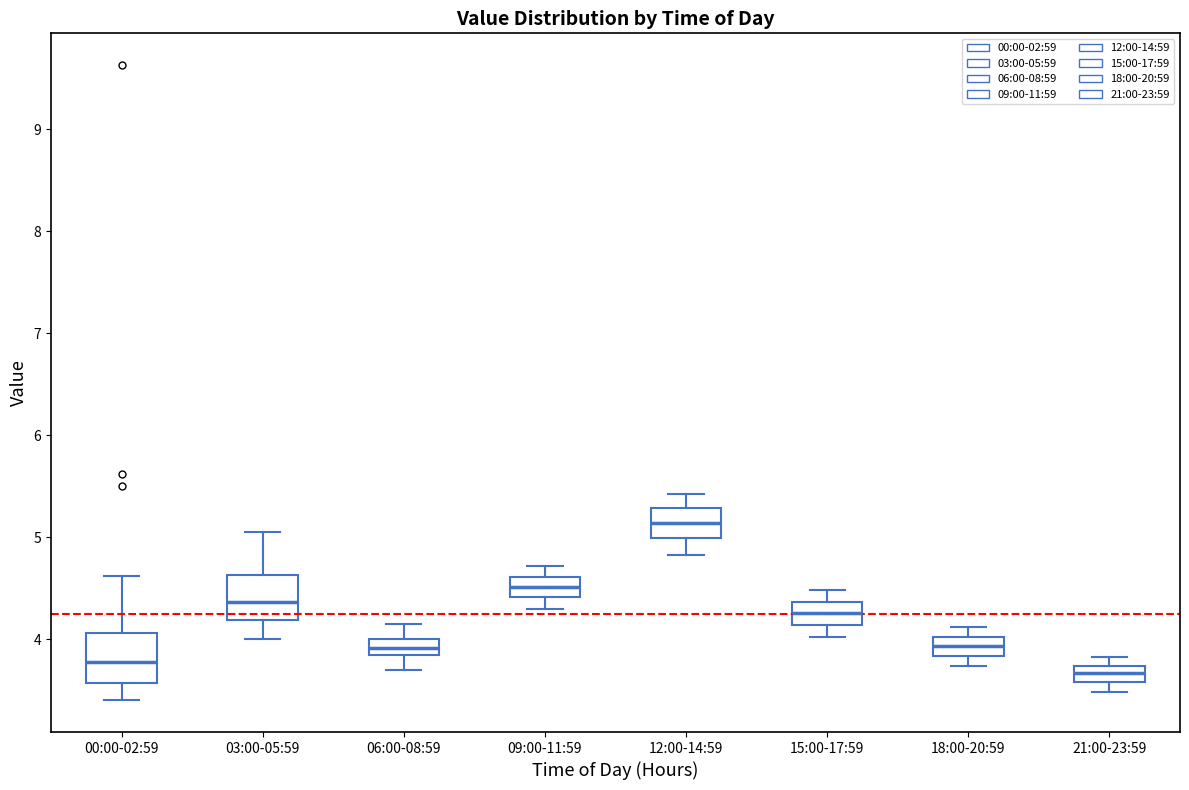

Which box has the lowest median line?

21:00-23:59